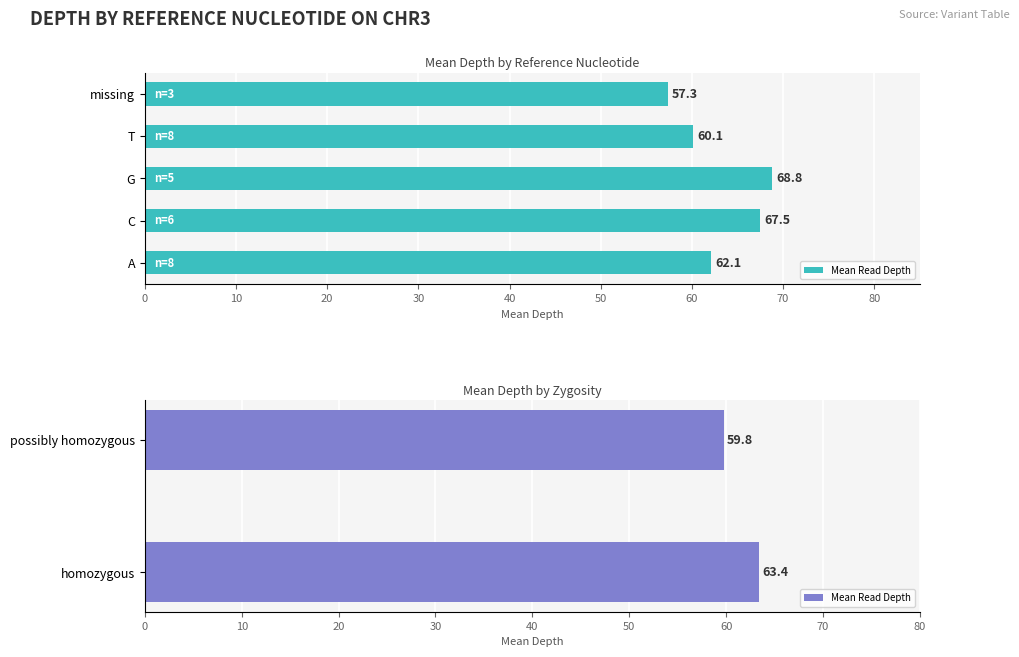

The value at possibly homozygous is 14.4. True or false?

False